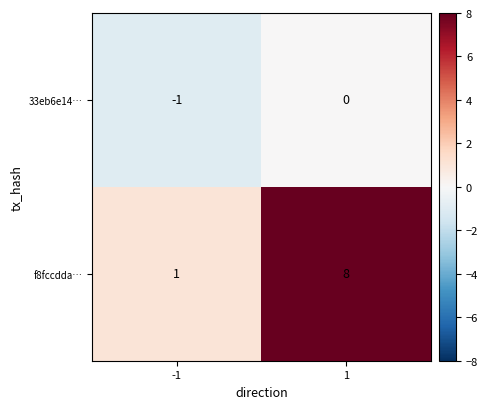

Reading left to right, extract all data points from this chart.

33eb6e14…: -1=-1	1=0
f8fccdda…: -1=1	1=8